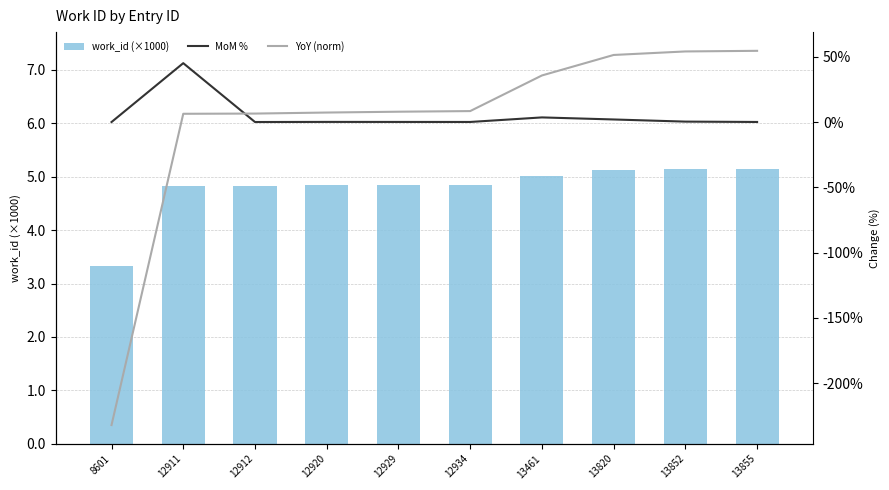

What is the difference between the second highest and minimum values in the YoY (norm) series?

286.3